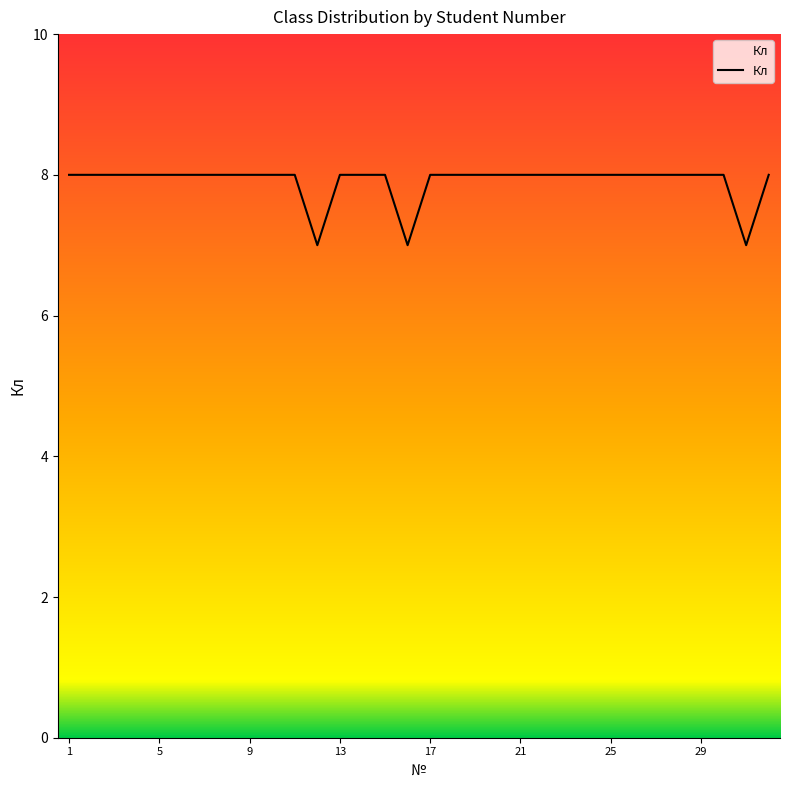

What is the greatest value displayed?

8